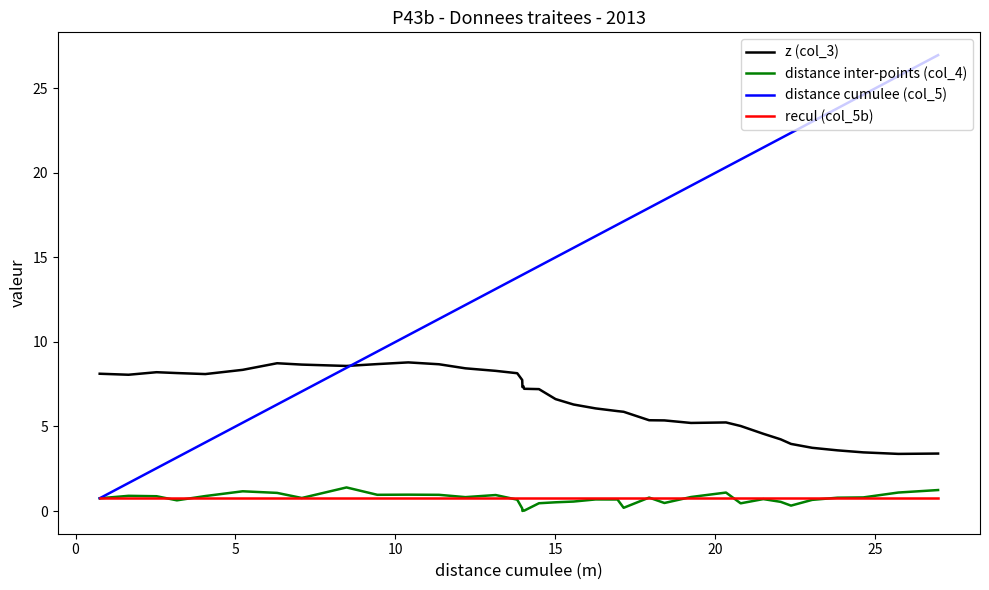

Which series has the largest range (max minus min)?

distance cumulee (col_5)